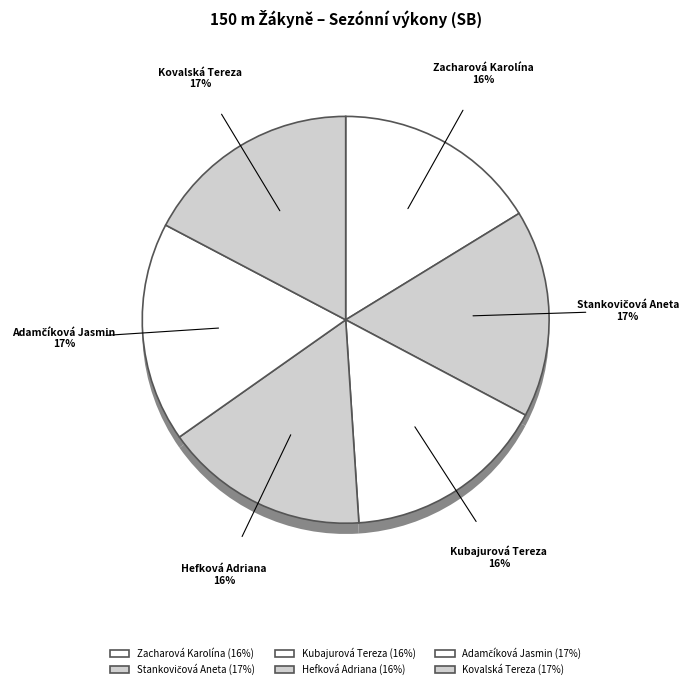

To the nearest percent, what is the difference between the Adamčíková Jasmin and Hefková Adriana slice percentages?

1%